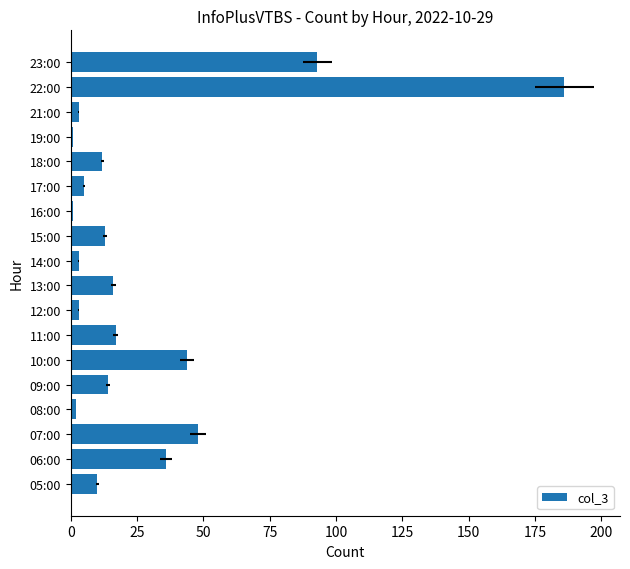

Are the bars grouped side by side (vs. stacked)?

No